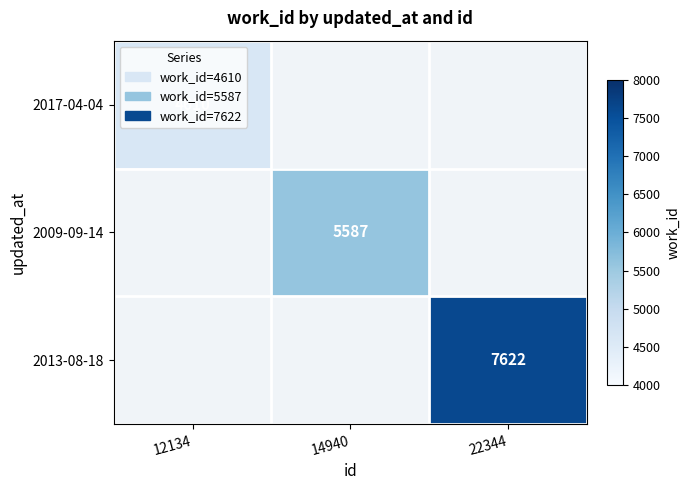

The value of 2017-04-04 at 12134 is 4610. True or false?

True